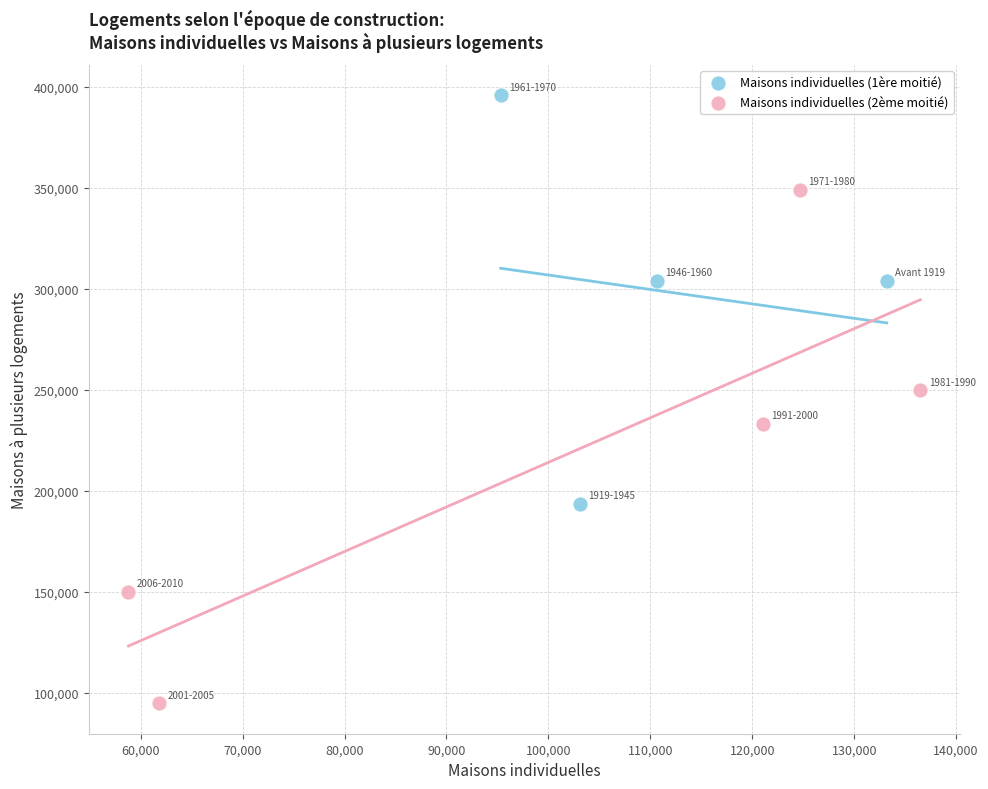

Which series contains the lowest Y value?

Maisons individuelles (2ème moitié)